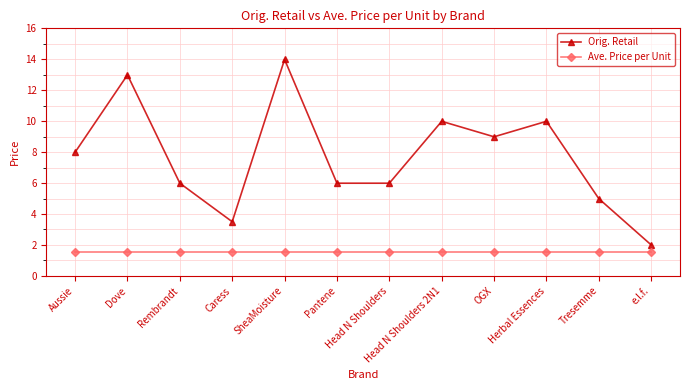

What is the maximum value for Orig. Retail?

14.0